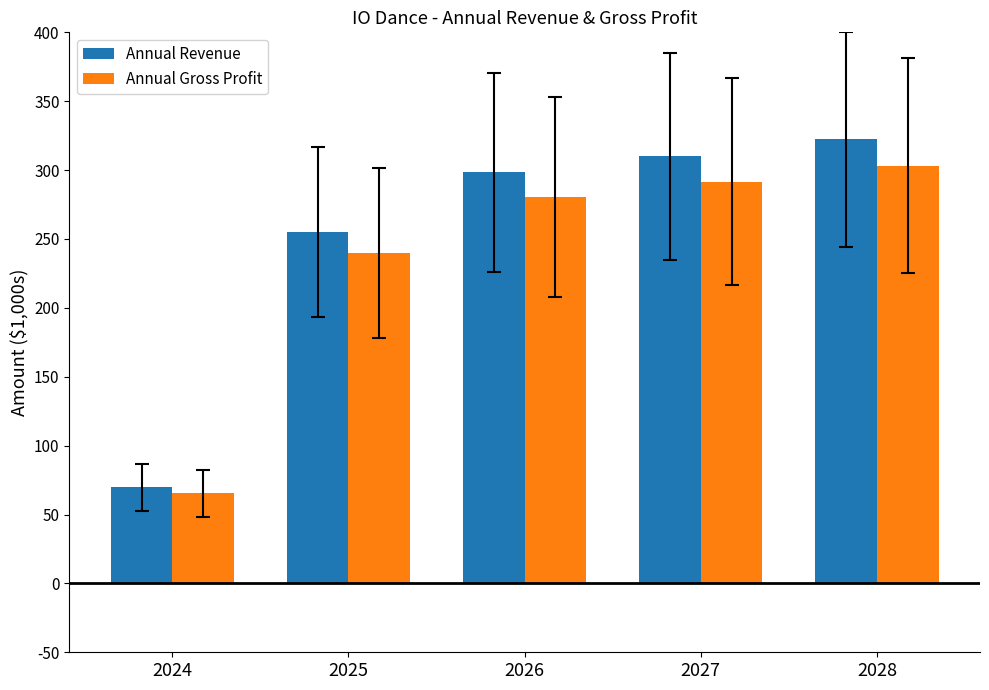

Are the bars grouped side by side (vs. stacked)?

Yes